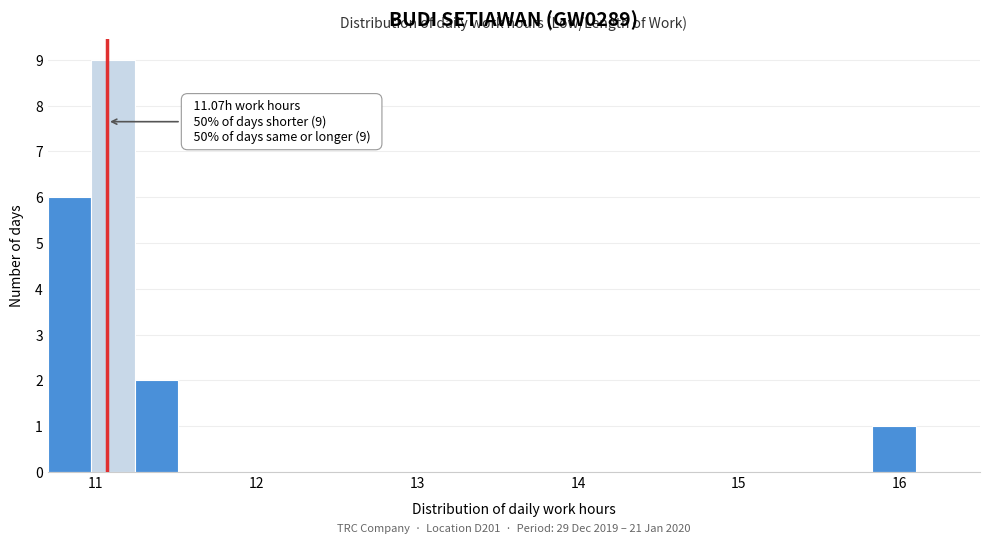

Around what value on the x-axis is the tallest bar? Give the approximate position of its centre, as read against the axis.

11.1